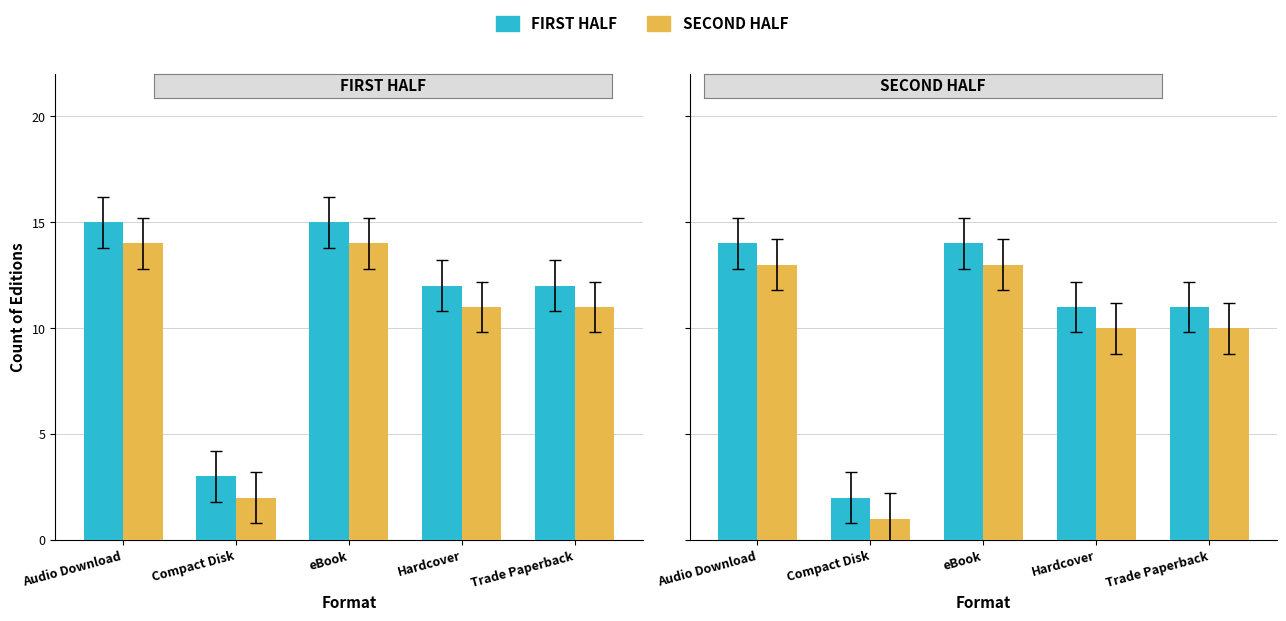

What is the label of the 3rd bar from the right?

eBook